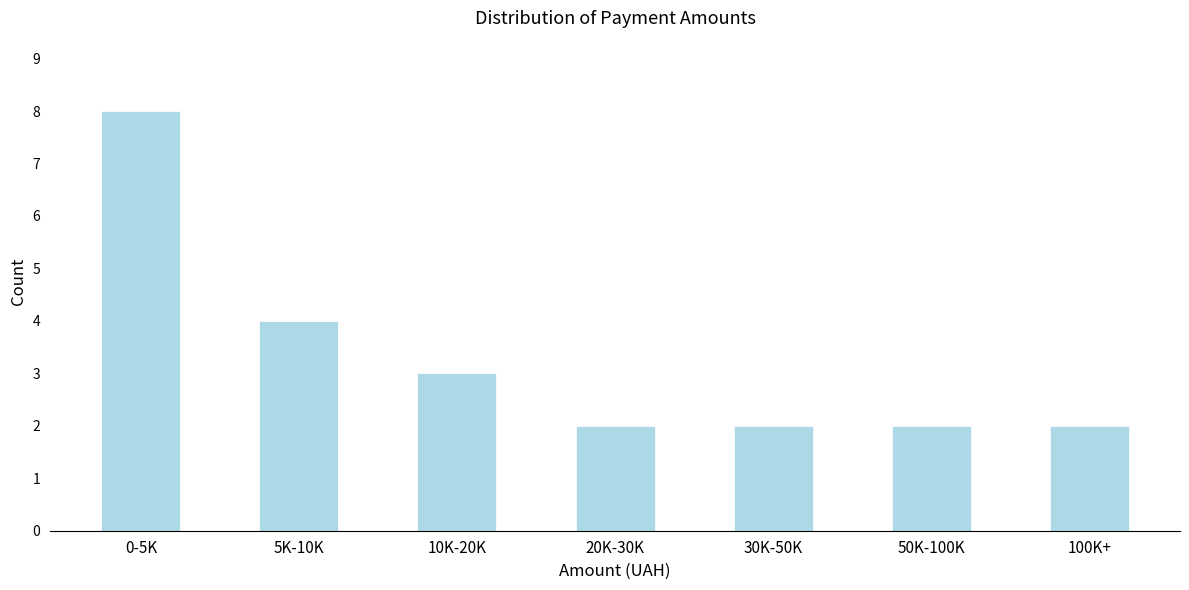

Reading left to right, what are all the values shown in this chart?

8	4	3	2	2	2	2